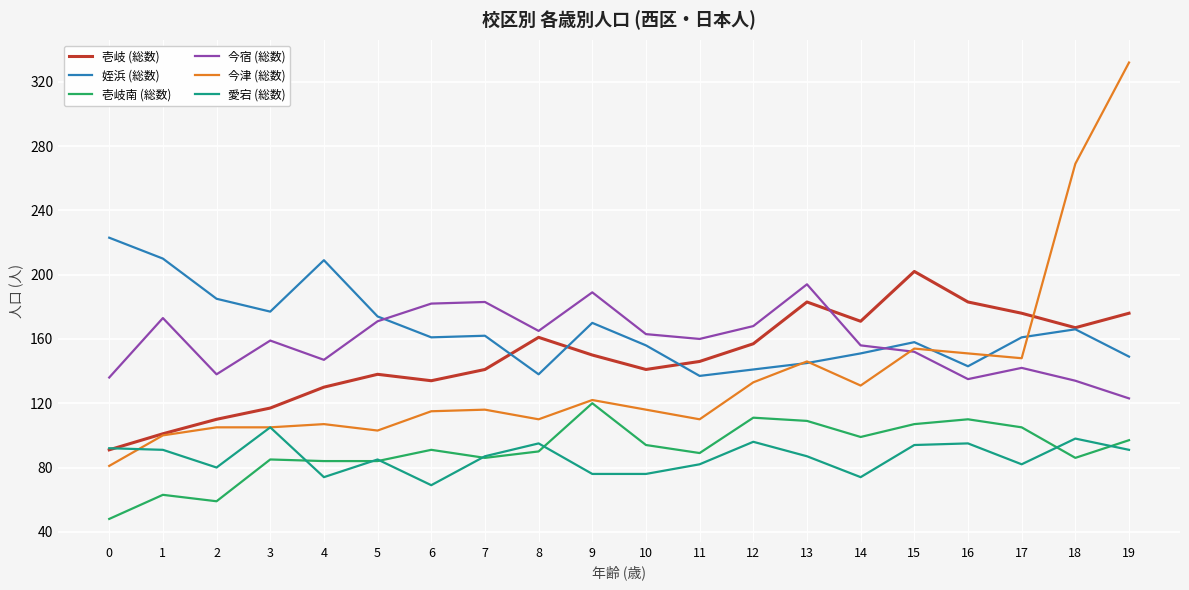

What is the greatest value displayed?

332